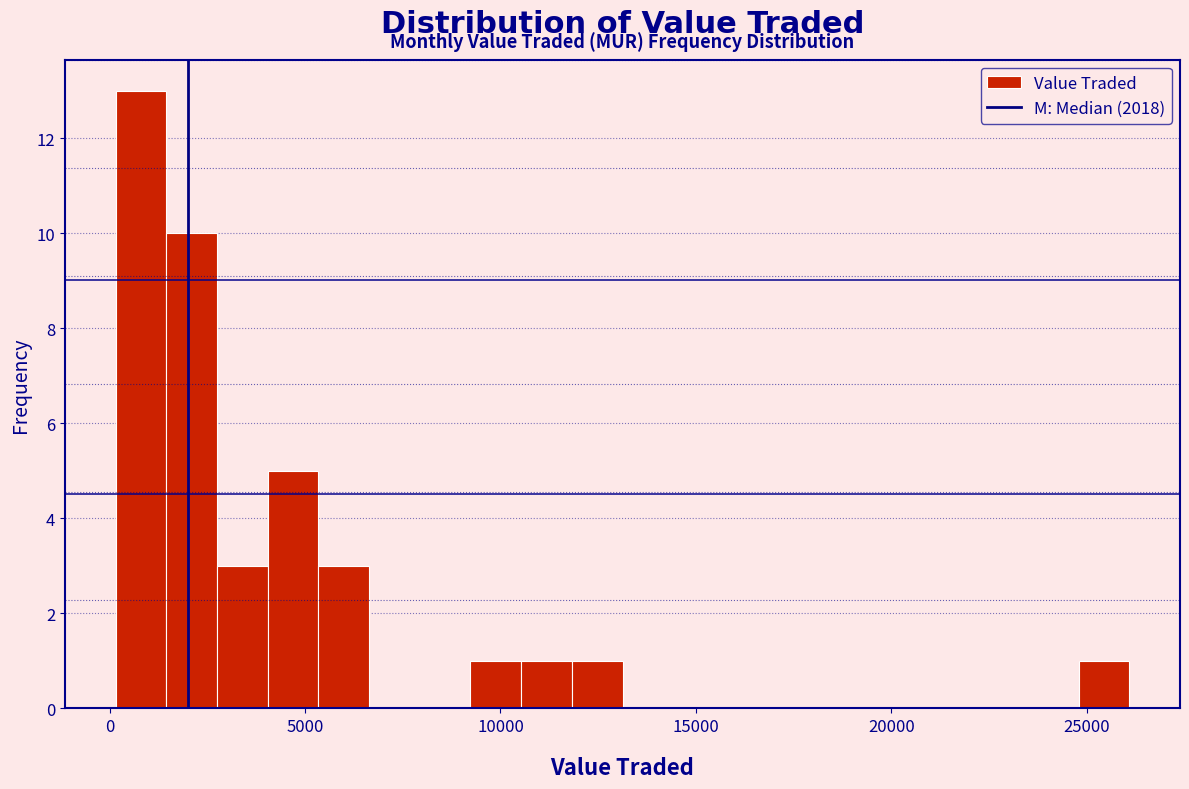

Read against the x-axis, roughly where is the centre of the tallest bar?

1000